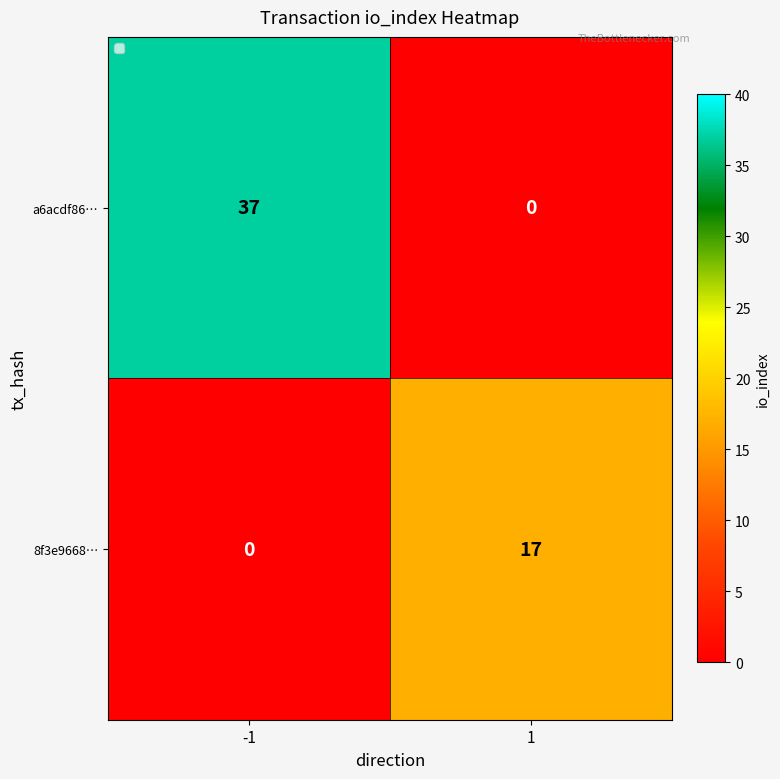

Is it true that 8f3e9668… equals 0 at -1?

True